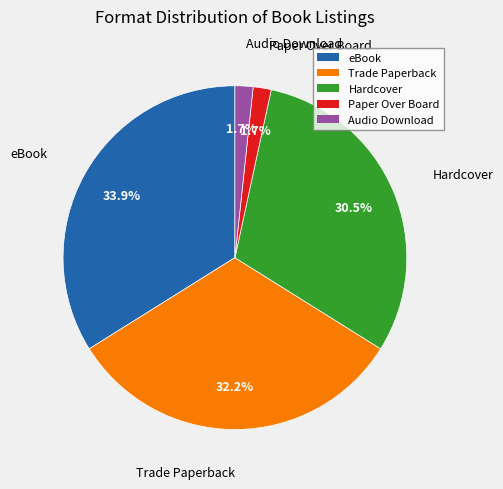

Is the sum of Hardcover and eBook greater than half?

Yes